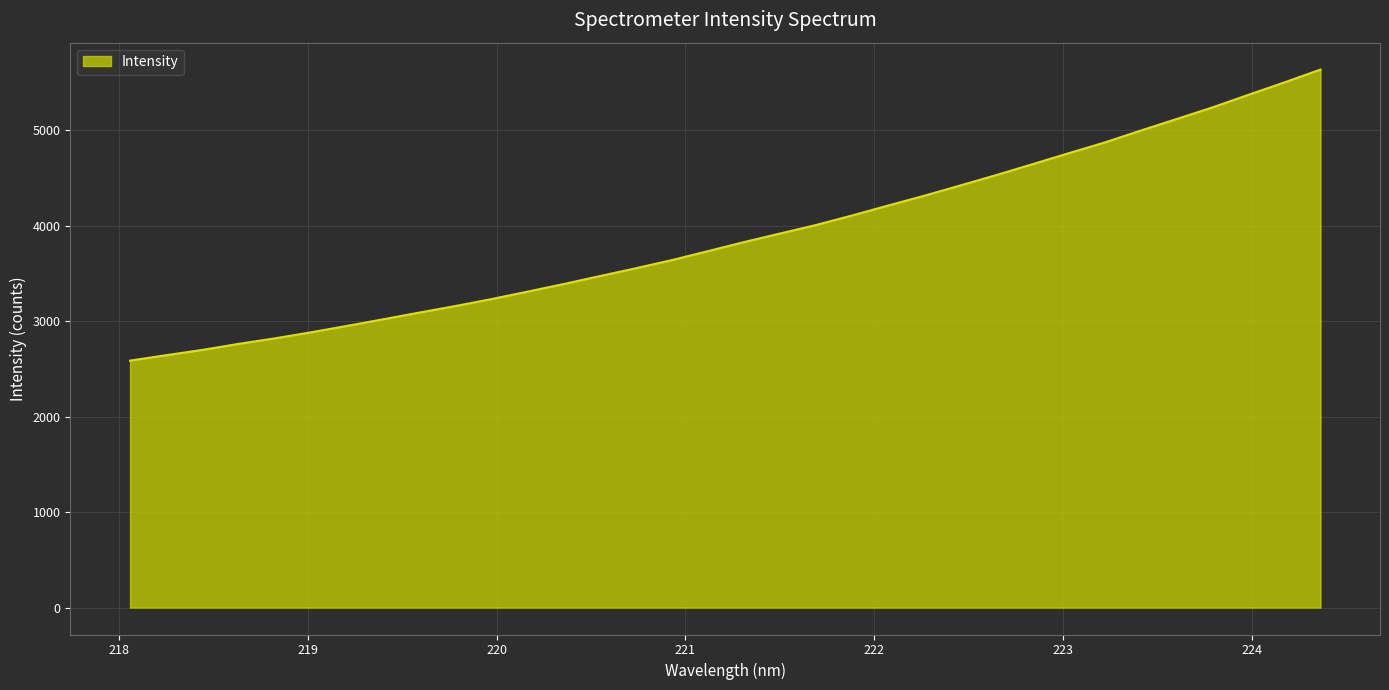

Does the chart have visible grid lines?

Yes